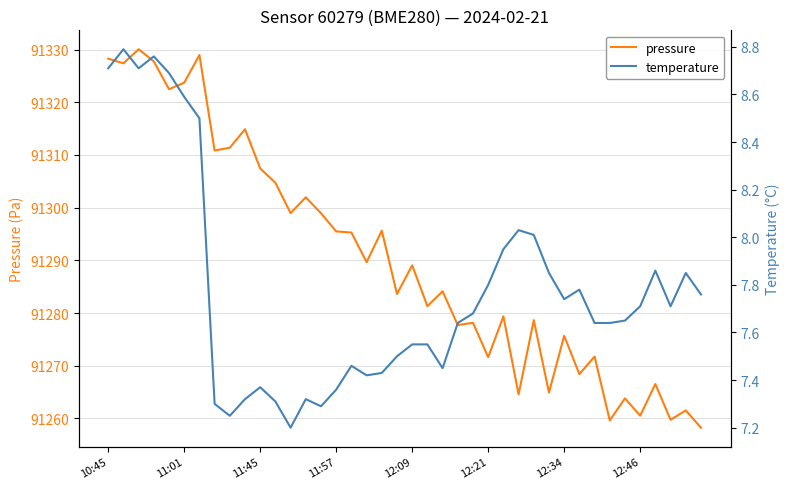

What is the minimum value shown in the chart?

7.2